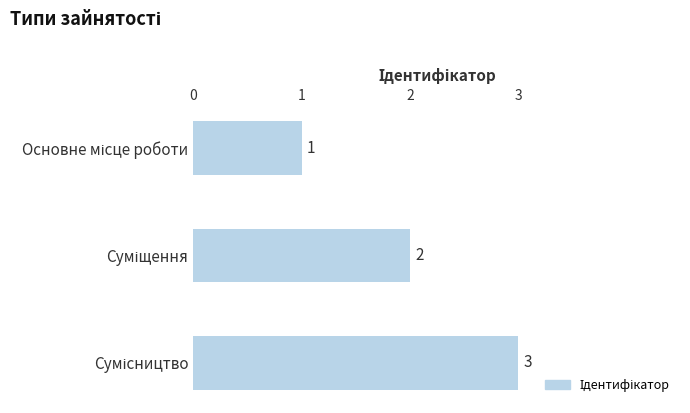

What is the value of the 3rd bar from the top?

3